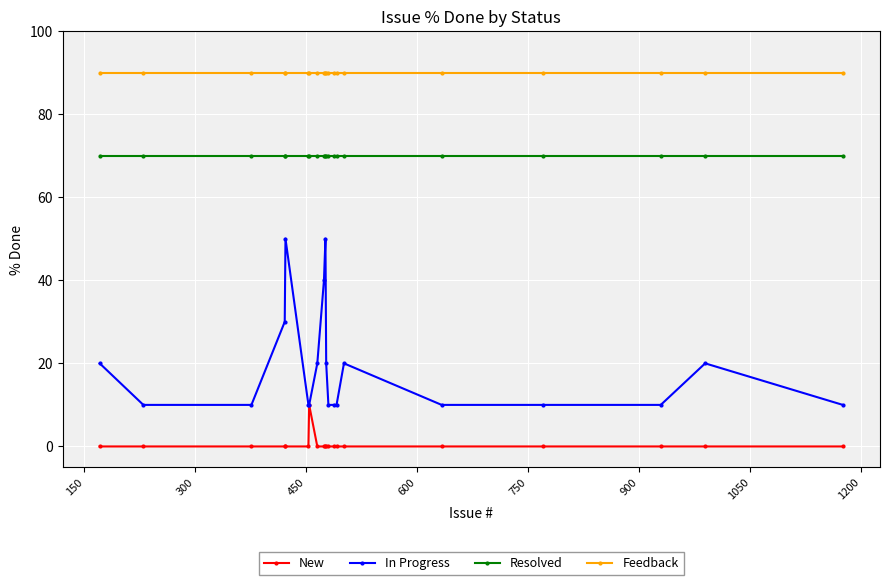

How many categories are shown in the chart?

20